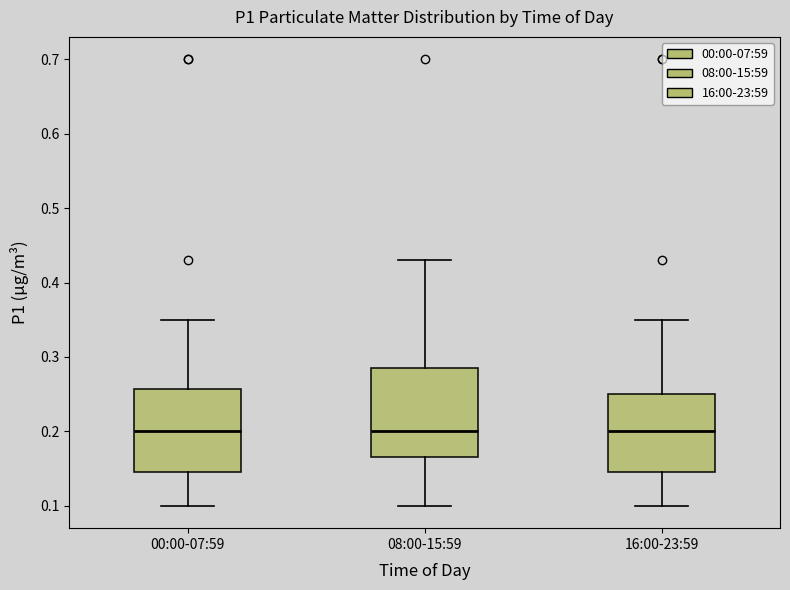

Reading left to right, read every box against the y-axis: the position of its median line, the range the box covers, and the ends of its whiskers. The values are not printed on the chart, so give them approximately, as read against the axis.

00:00-07:59: median 0.20, box 0.15 to 0.26, whiskers 0.10 to 0.35
08:00-15:59: median 0.20, box 0.17 to 0.29, whiskers 0.10 to 0.43
16:00-23:59: median 0.20, box 0.15 to 0.25, whiskers 0.10 to 0.35